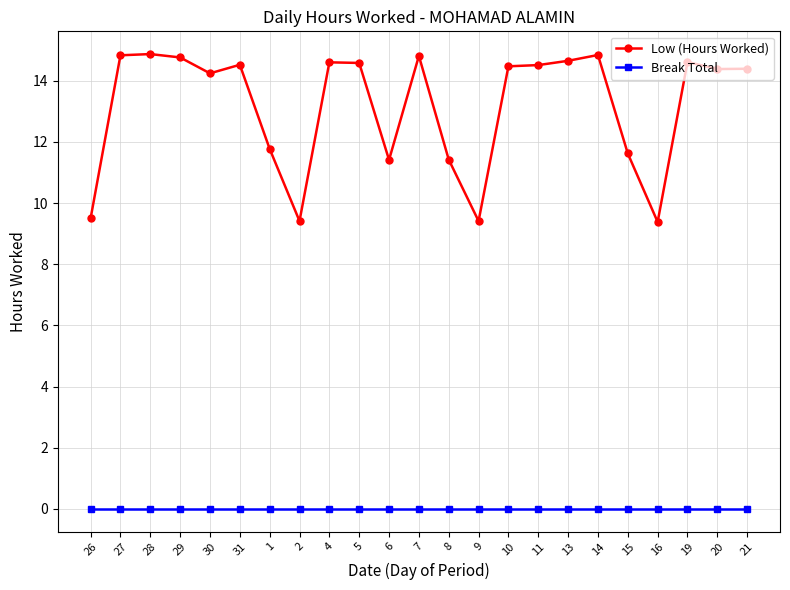

Which series has the largest total across all categories?

Low (Hours Worked)